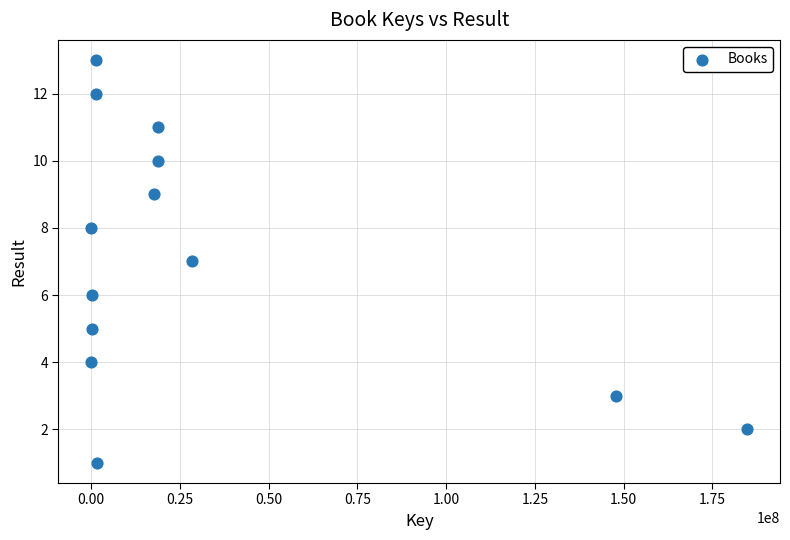

What is the range of Y values (max minus min)?

12